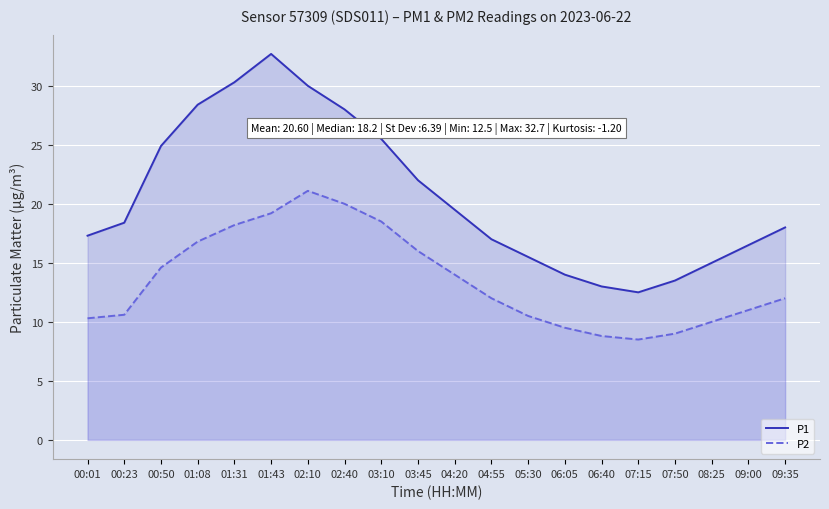

The value of P2 at 09:35 is 17.4. True or false?

False